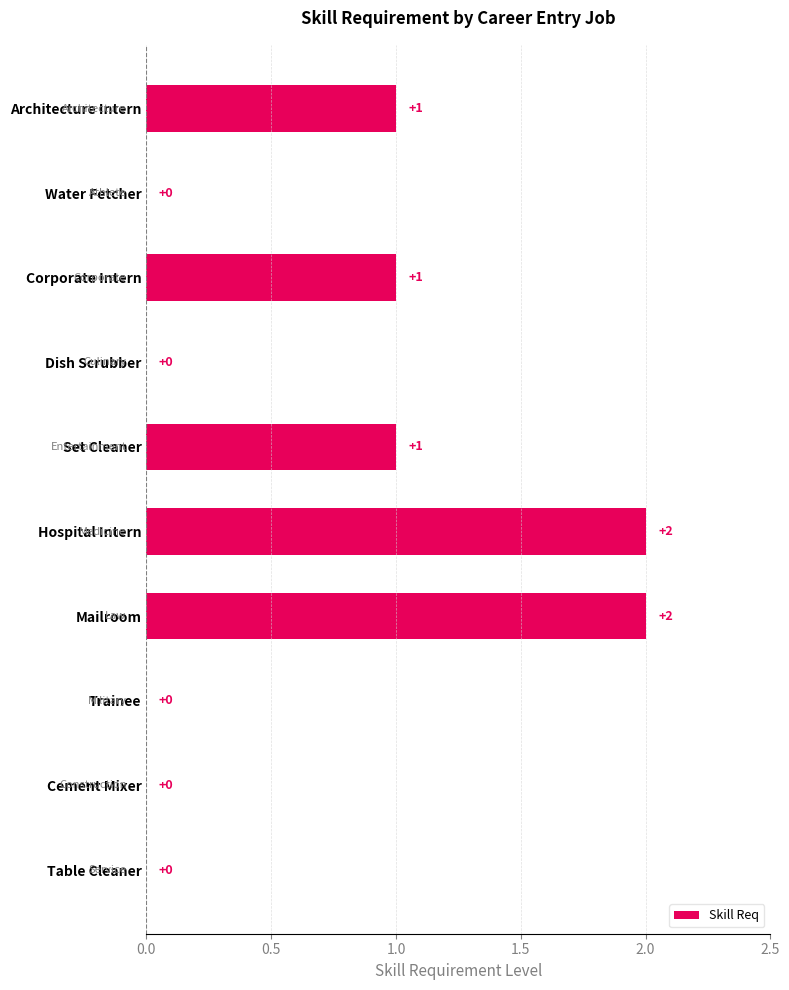

Are the bars horizontal?

Yes